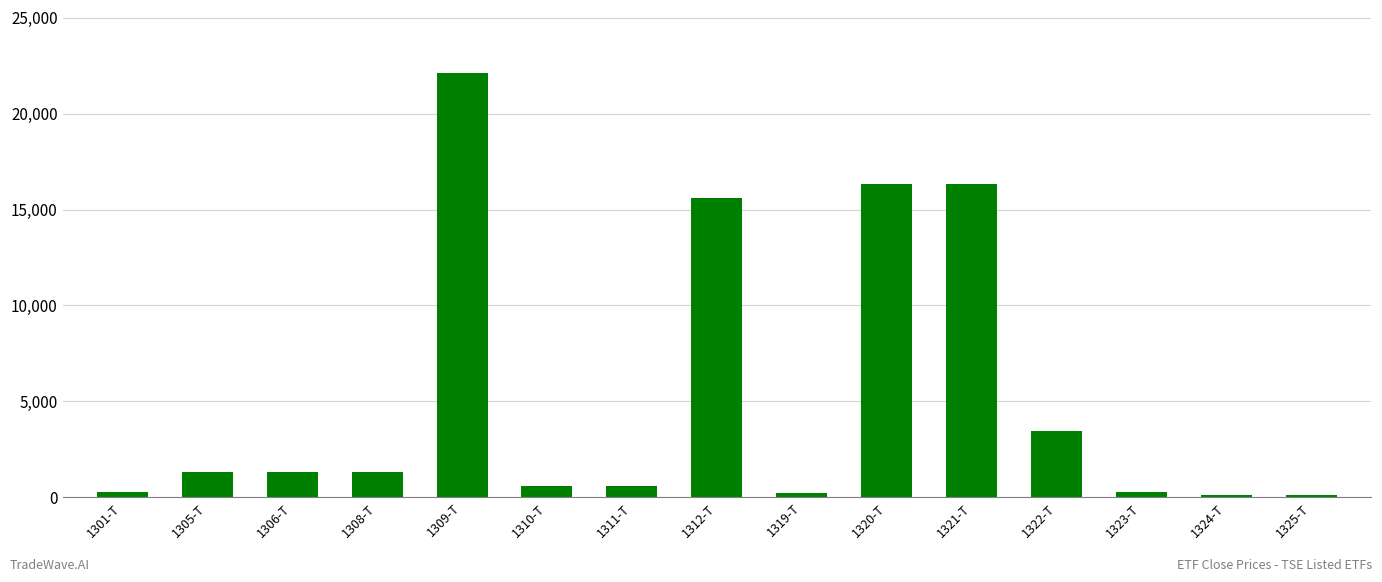

What value does the data have at 1324-T, to the nearest 100?

100